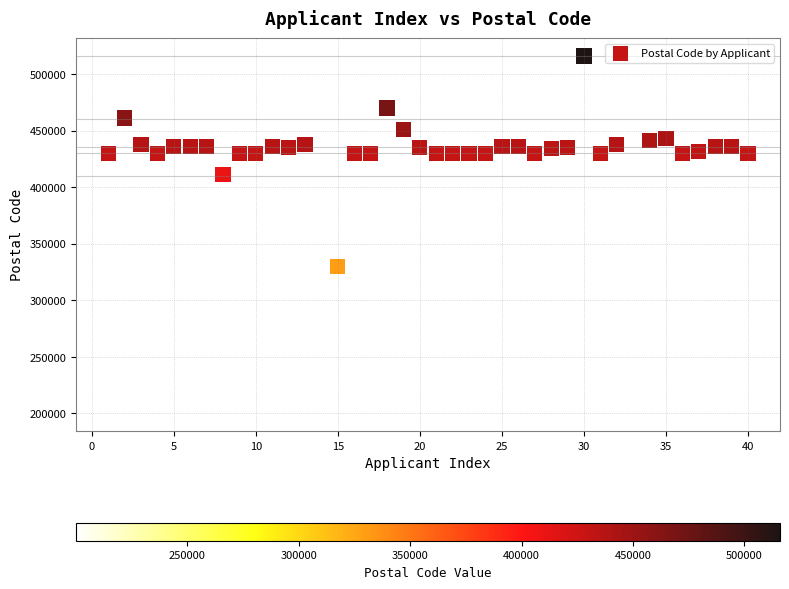

What is the range of X values (max minus min)?

39